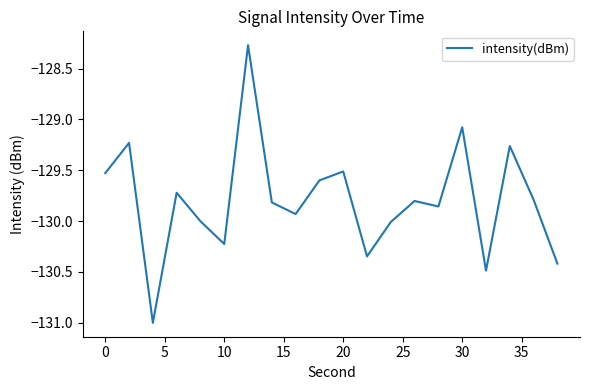

What is the minimum value shown in the chart?

-131.0